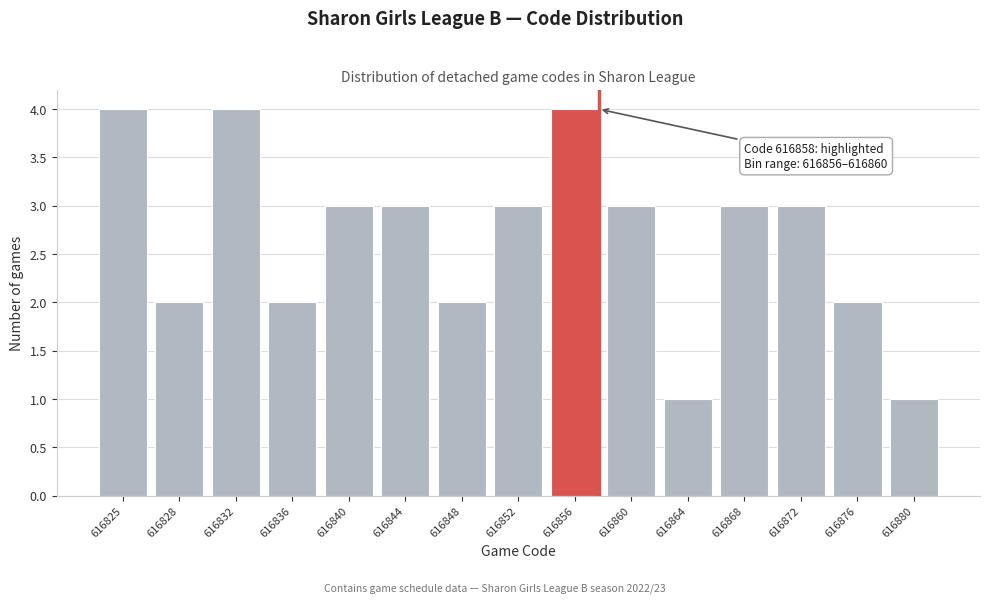

Reading left to right, transcribe all the data shown in this chart.

616825=4	616828=2	616832=4	616836=2	616840=3	616844=3	616848=2	616852=3	616856=4	616860=3	616864=1	616868=3	616872=3	616876=2	616880=1